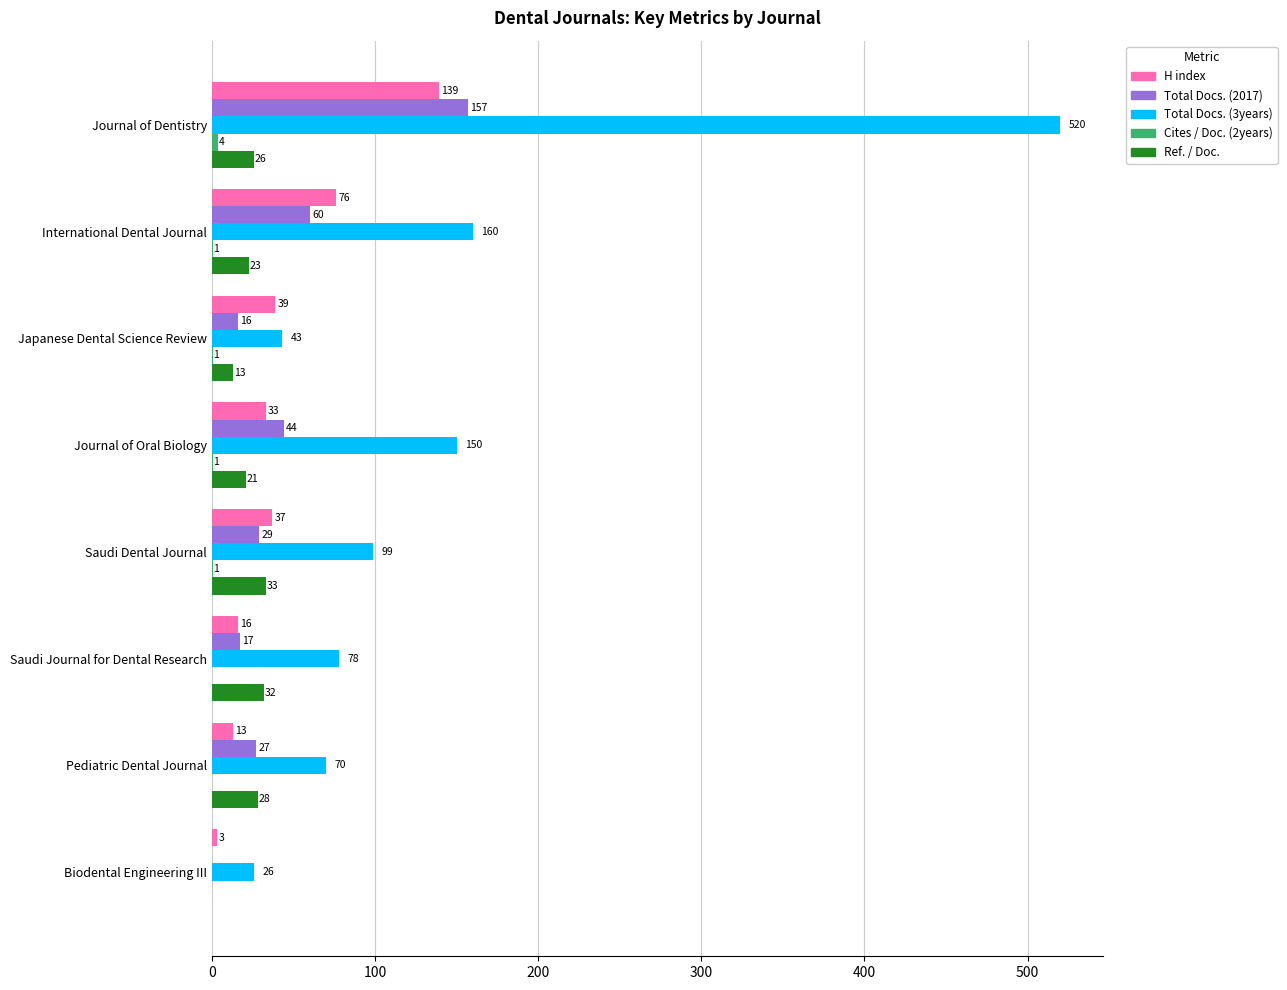

The Ref. / Doc. series shows -22 at Biodental Engineering III. True or false?

False